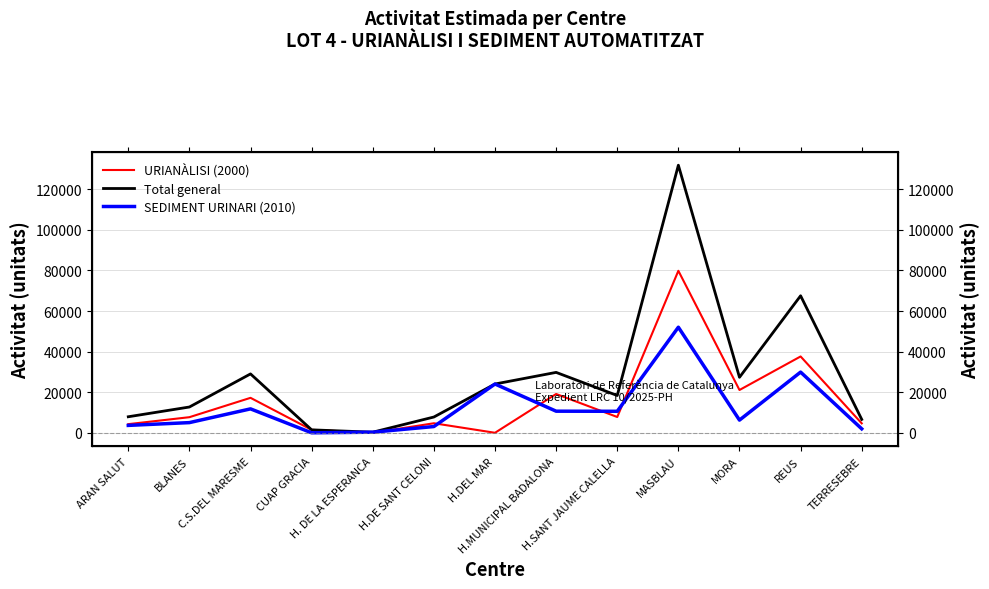

The Total general series shows 19621 at C.S.DEL MARESME. True or false?

False